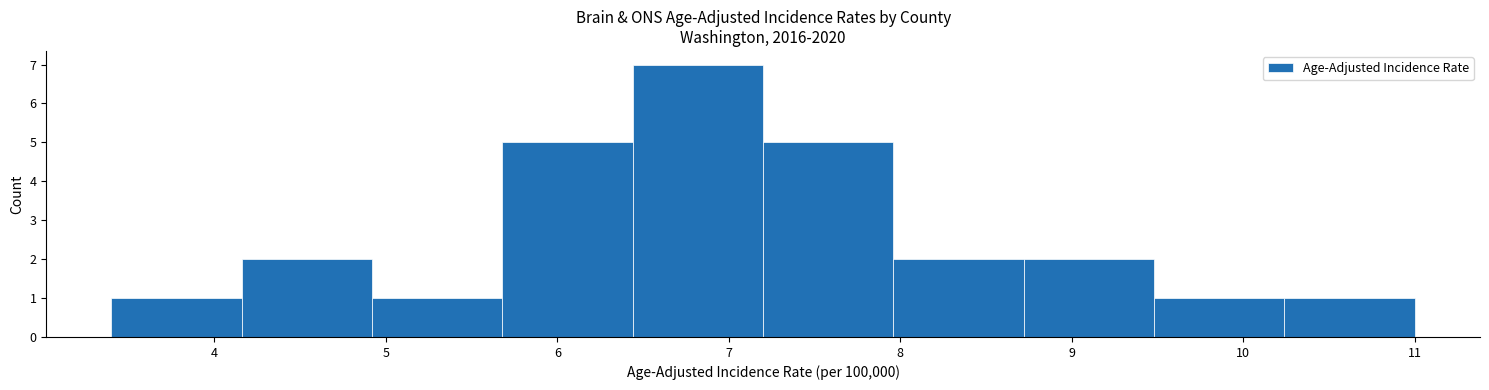

What is the height of the bar covering 10.24 to 11.00 on the x-axis? Neither the bar edges nor the heights are printed on the chart, so give them approximately, as read against the axes.

1